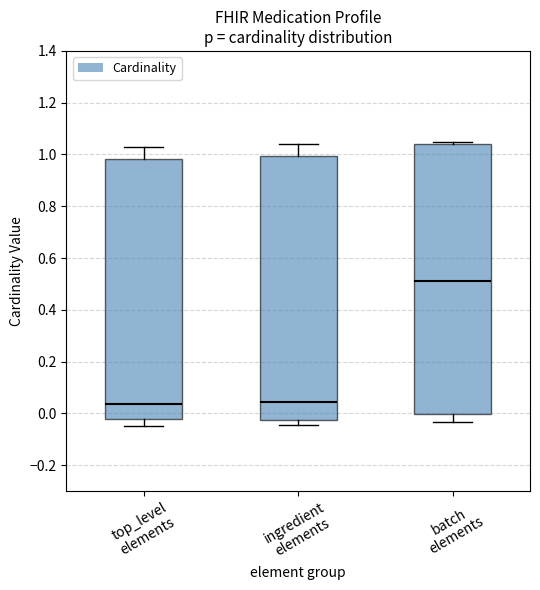

Comparing the boxes themselves (not the whiskers), which one is the tallest?

batch elements